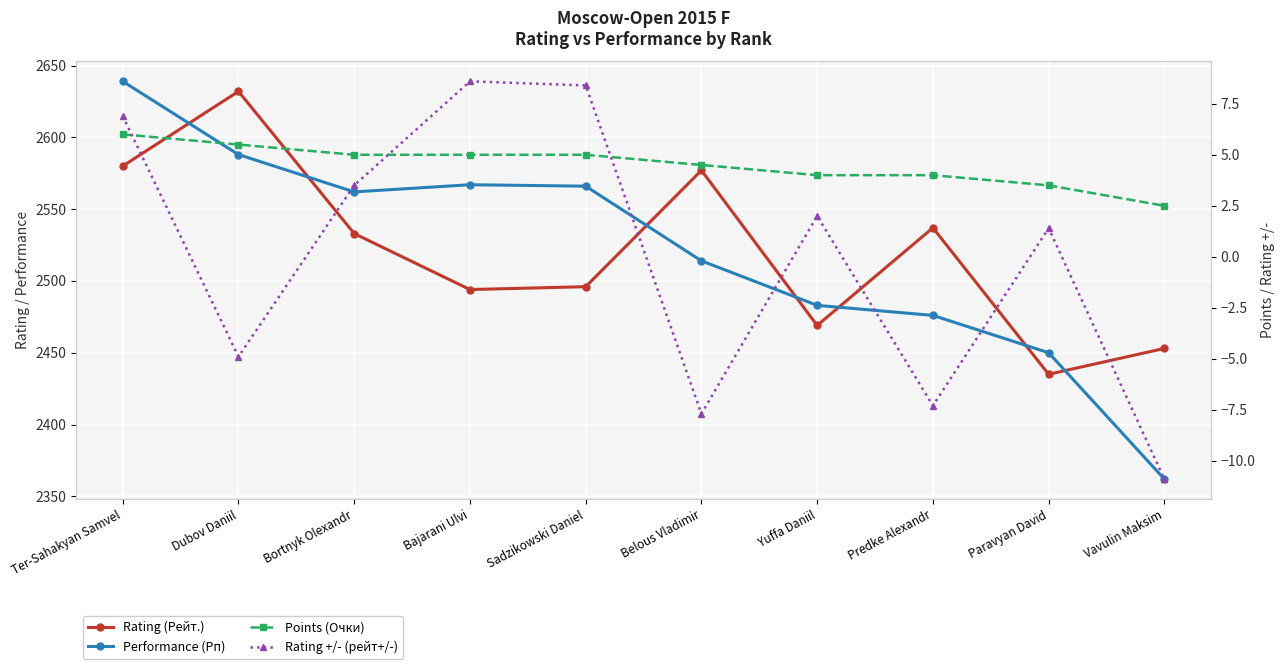

Count the number of data series in this chart.

4